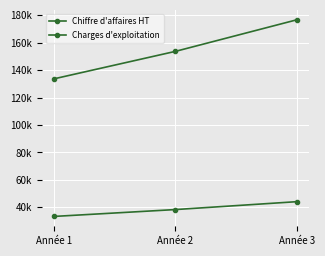

Which series has the largest total across all categories?

Chiffre d'affaires HT